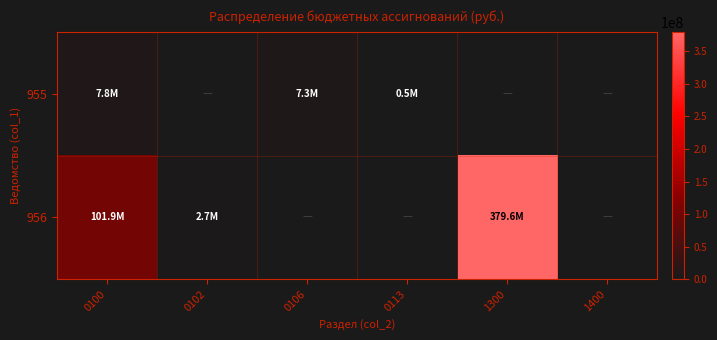

Reading right to left, transcribe all the data shown in this chart.

955: 1400=0.0	1300=0.0	0113=535456.0	0106=7289175.0	0102=0.0	0100=7824631.0
956: 1400=0.0	1300=379595494.0	0113=0.0	0106=0.0	0102=2681000.0	0100=101942047.4